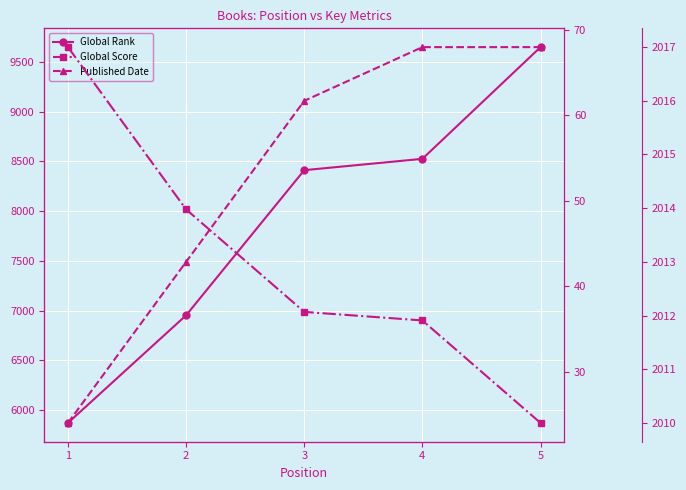

Which series changed the most between 1 and 4?

Global Rank